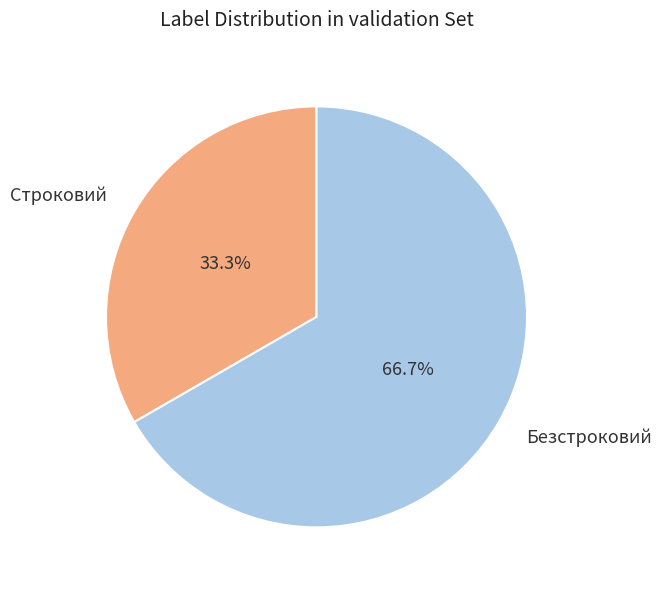

Approximately how many times larger is the value at Строковий compared to Безстроковий?

0.5